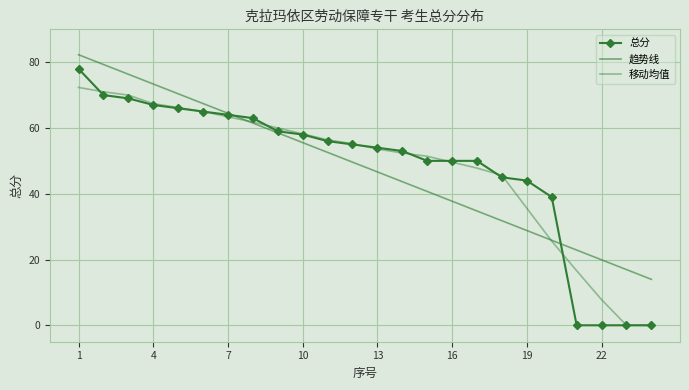

How many data points does each series have?

24